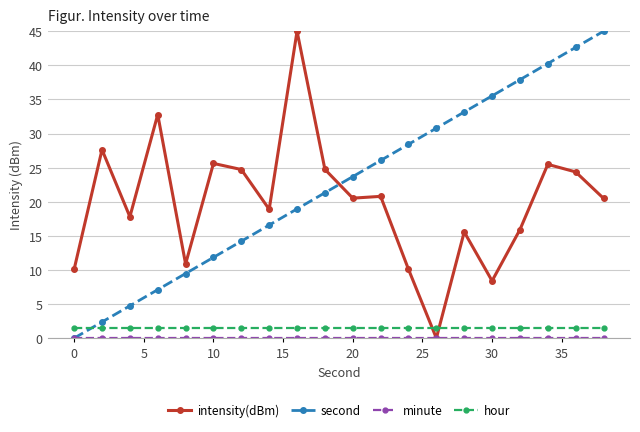

Is this an area chart (filled region under the line)?

No